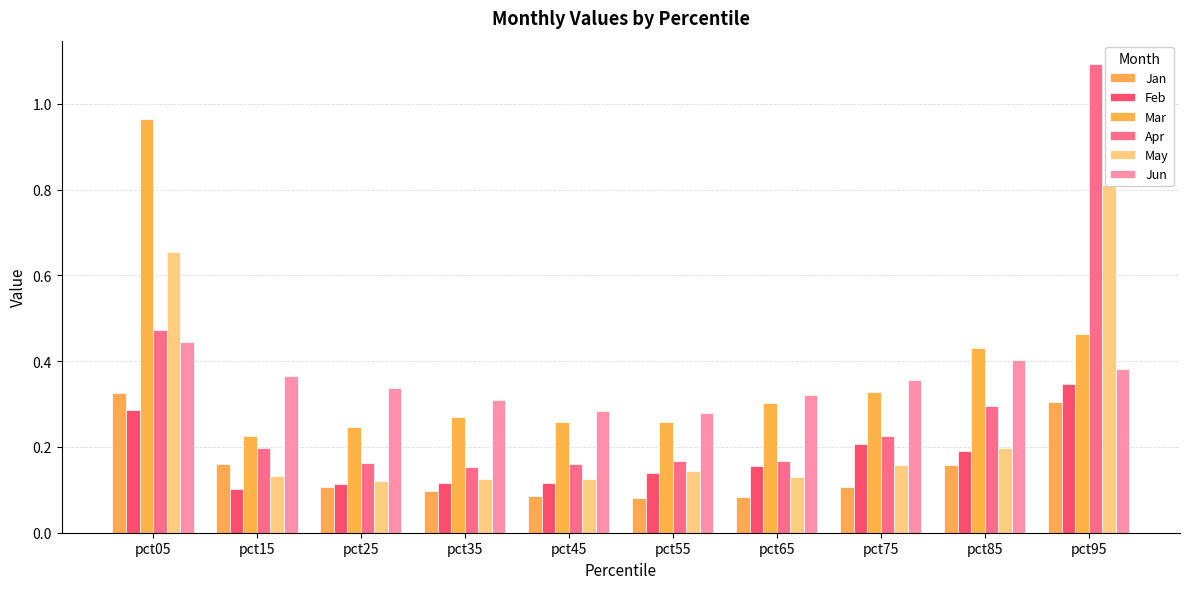

What is the sum of the Jan values at pct15 and pct95?

0.5